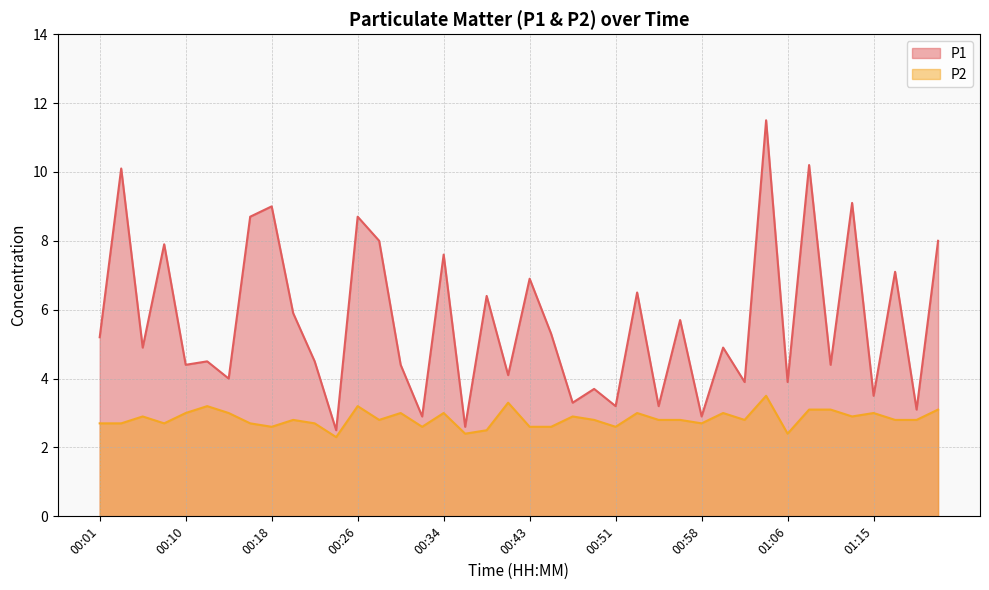

What is the difference between the highest and lowest values at 00:05?

2.0